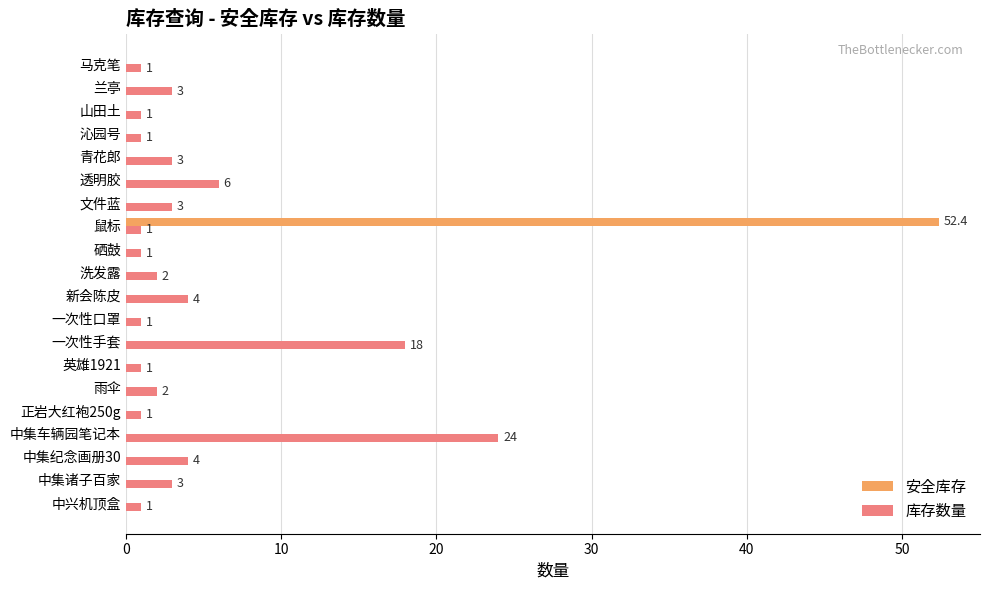

How many values in the 安全库存 series exceed 0?

1